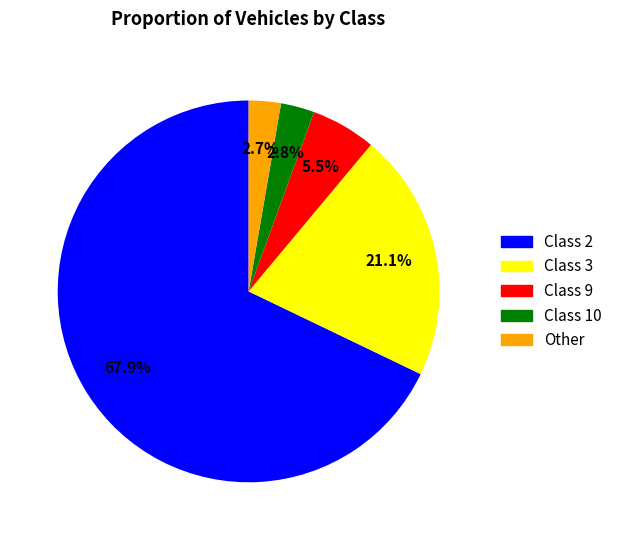

To the nearest percent, what portion does Other represent?

3%